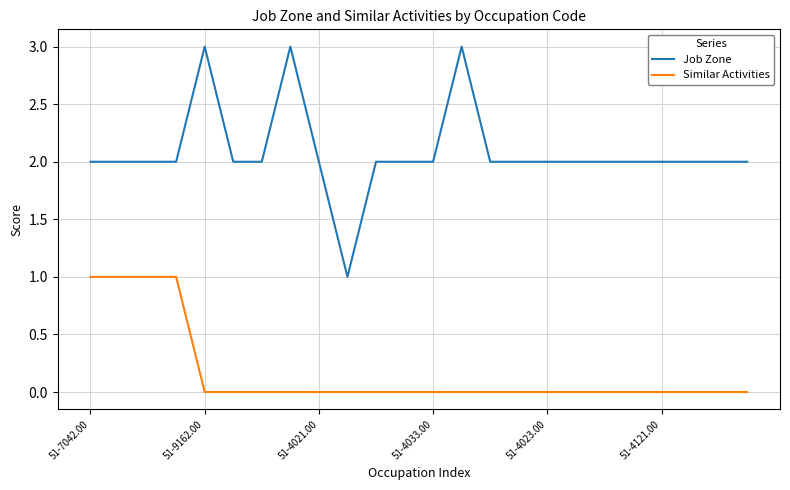

Rank the series by their average value, from lowest to highest.

Similar Activities, Job Zone